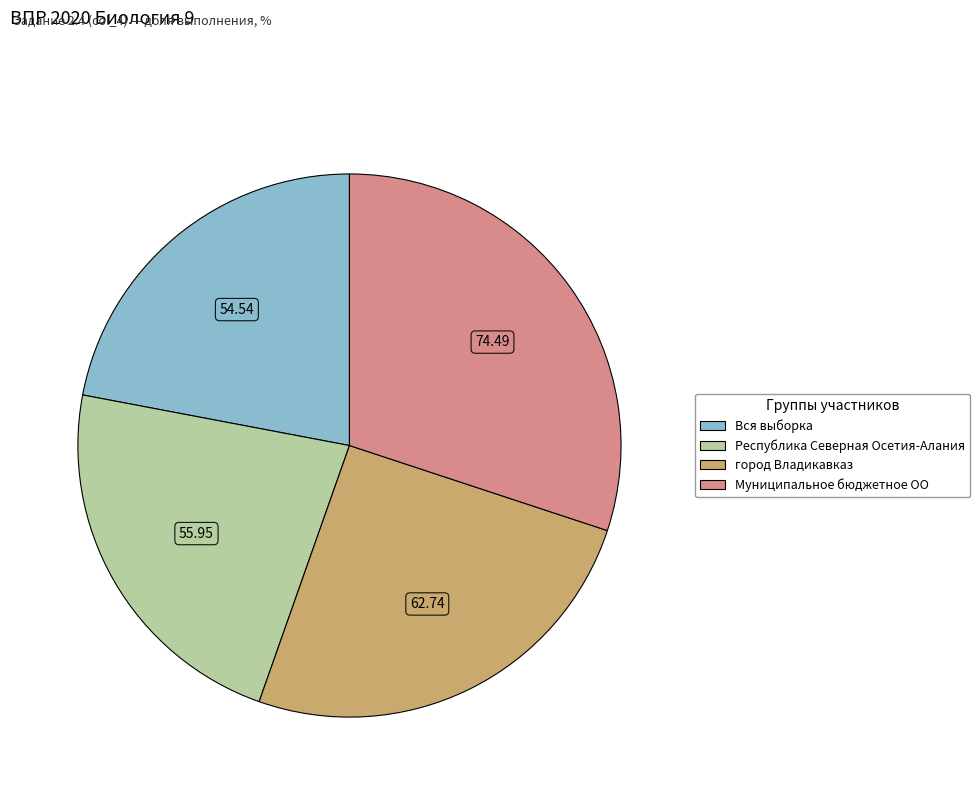

Is there any slice that represents more than half of the pie?

No